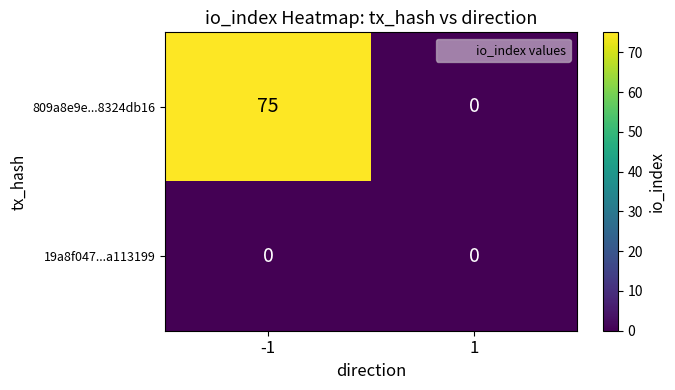

The 809a8e9e...8324db16 series shows 75 at -1. True or false?

True